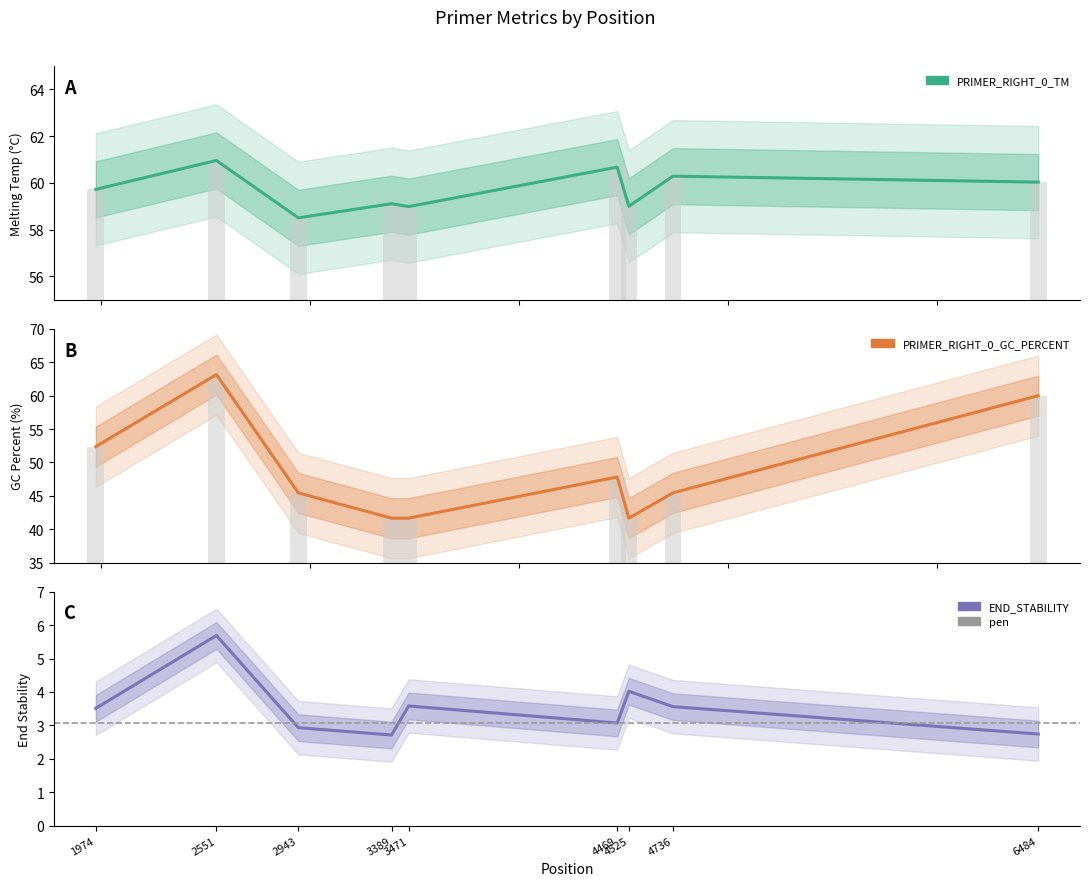

How many groups of bars are there?

9